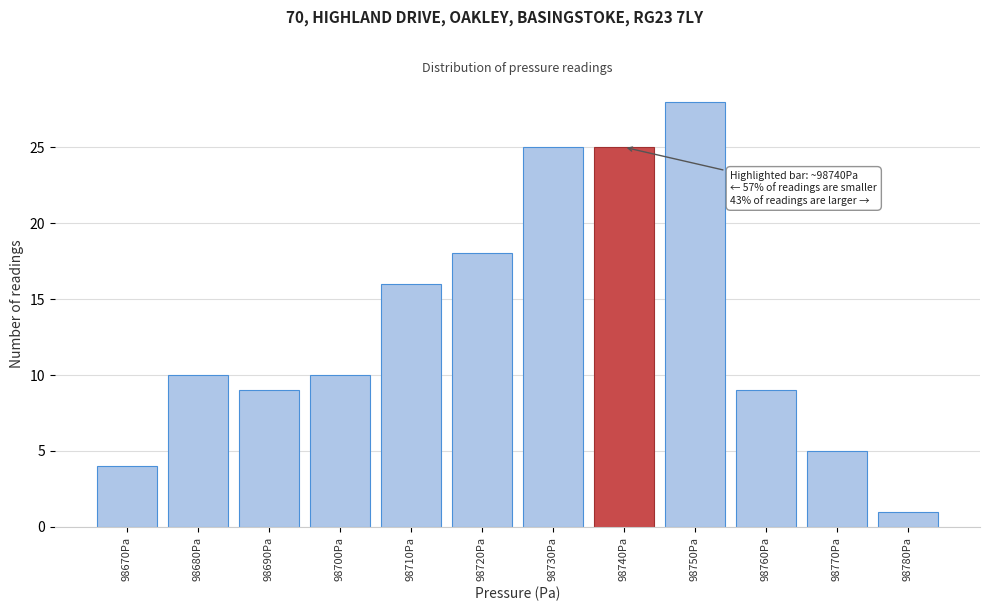

Reading right to left, list all the values displayed in this chart.

1	5	9	28	25	25	18	16	10	9	10	4